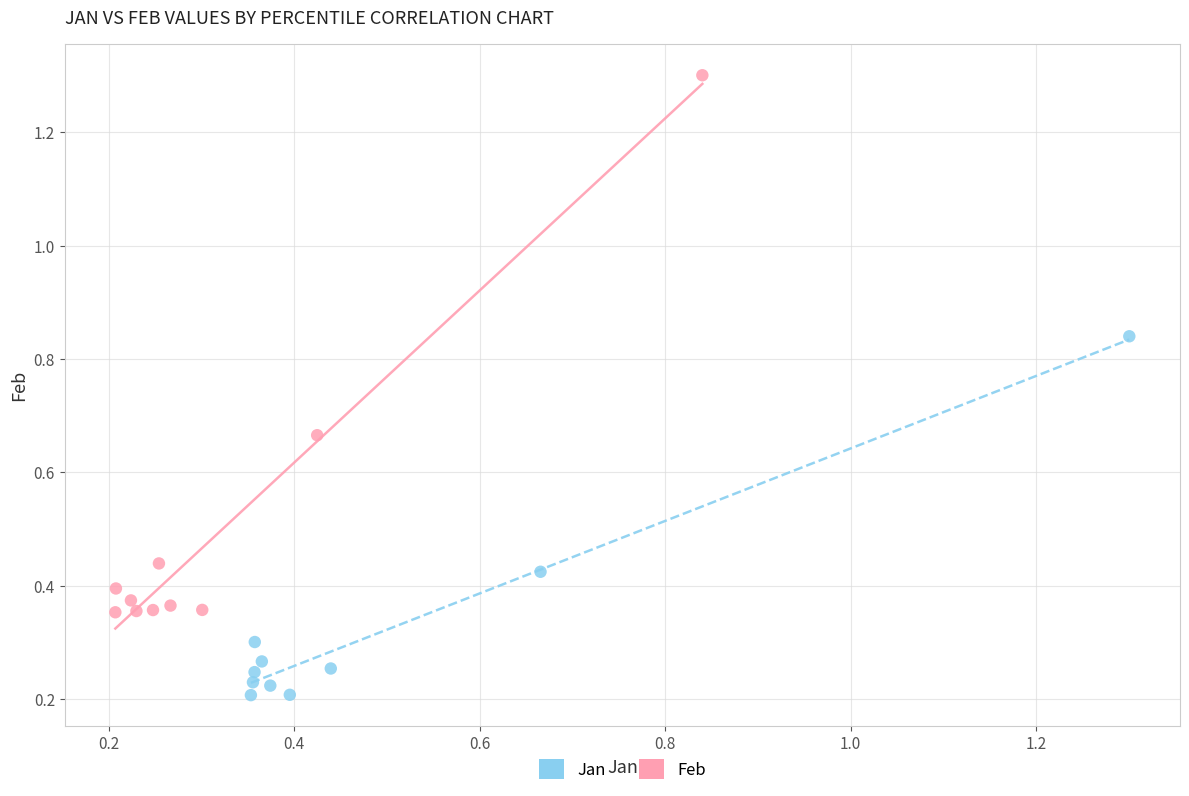

Which series has the largest Y range (max minus min)?

Feb